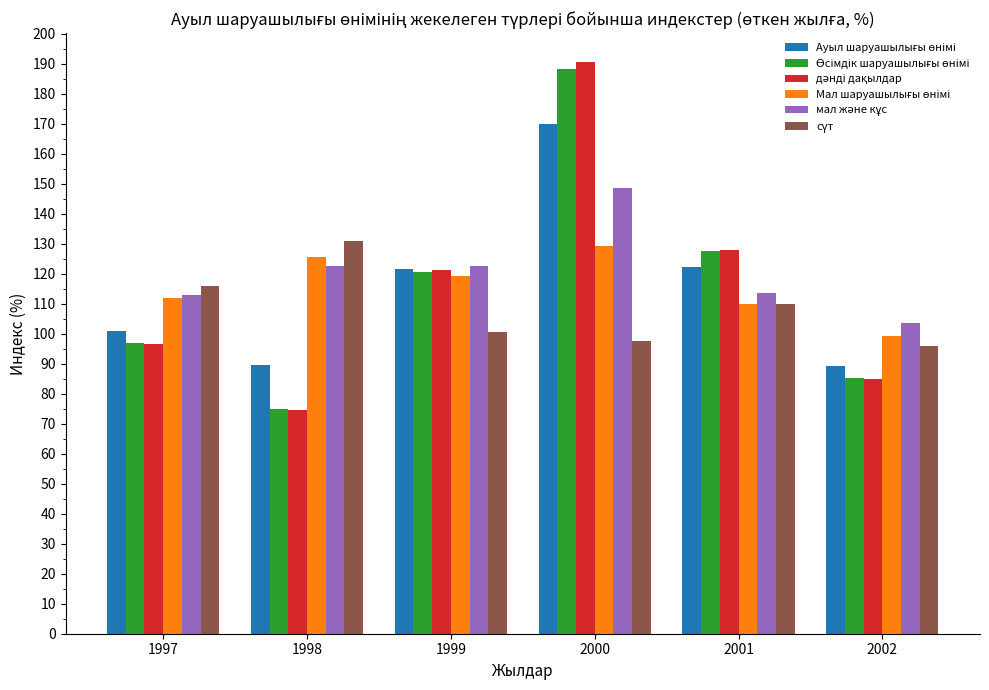

Are the bars horizontal?

No